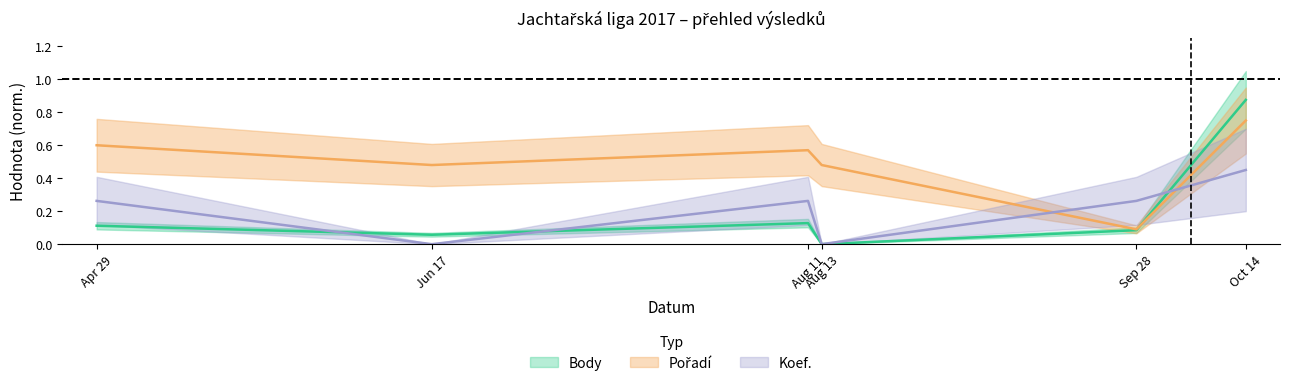

What is the label of the 5th point from the right?

Jun 17